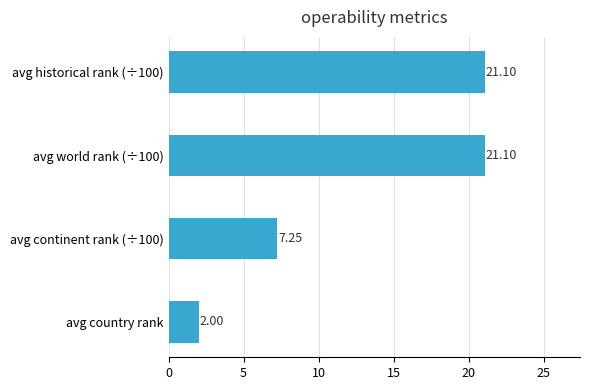

What is the change in value from avg country rank to avg world rank (÷100)?

+19.1